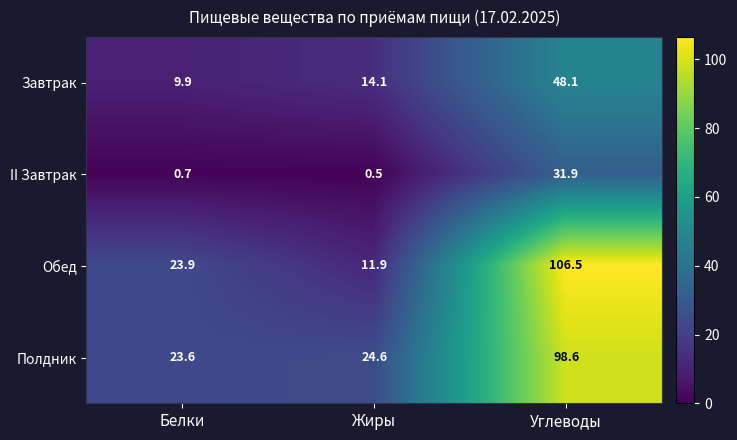

The value of Завтрак at Углеводы is 81.7. True or false?

False